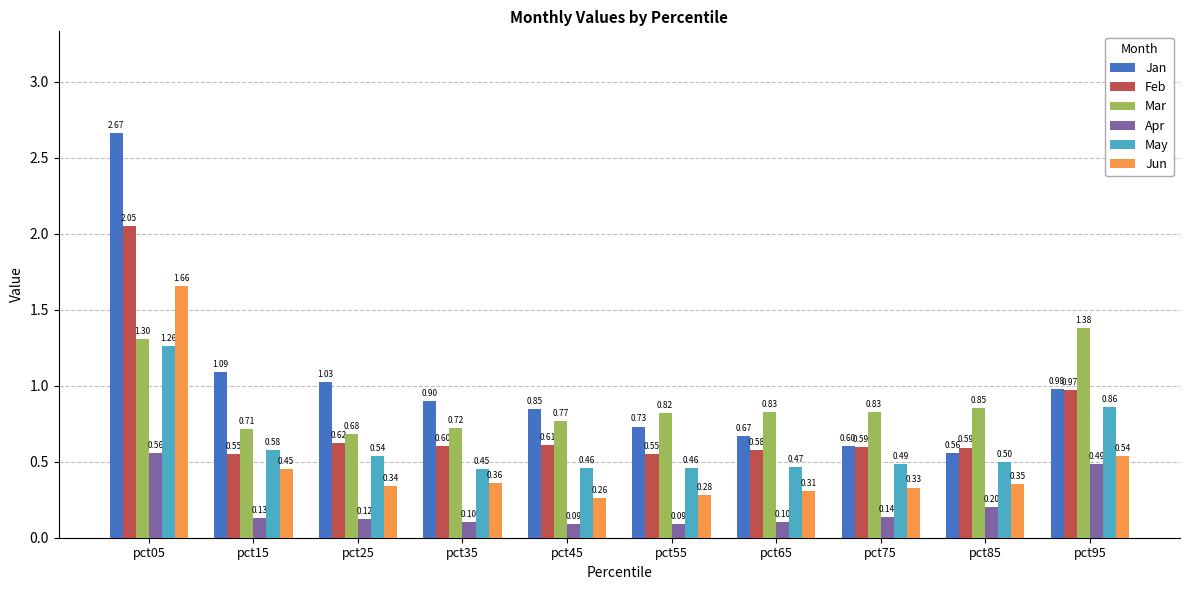

What is the total value across all series at pct75?

3.0